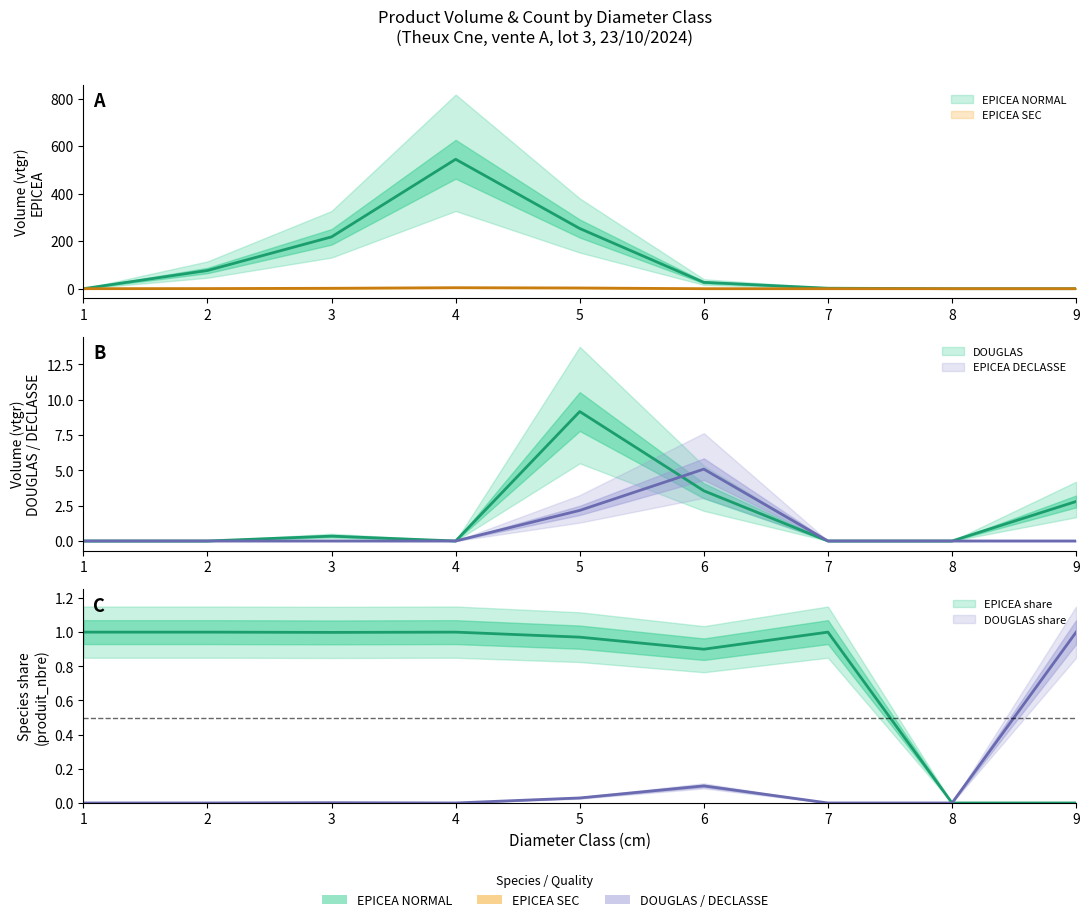

Which series changed the most between 4 and 8?

EPICEA